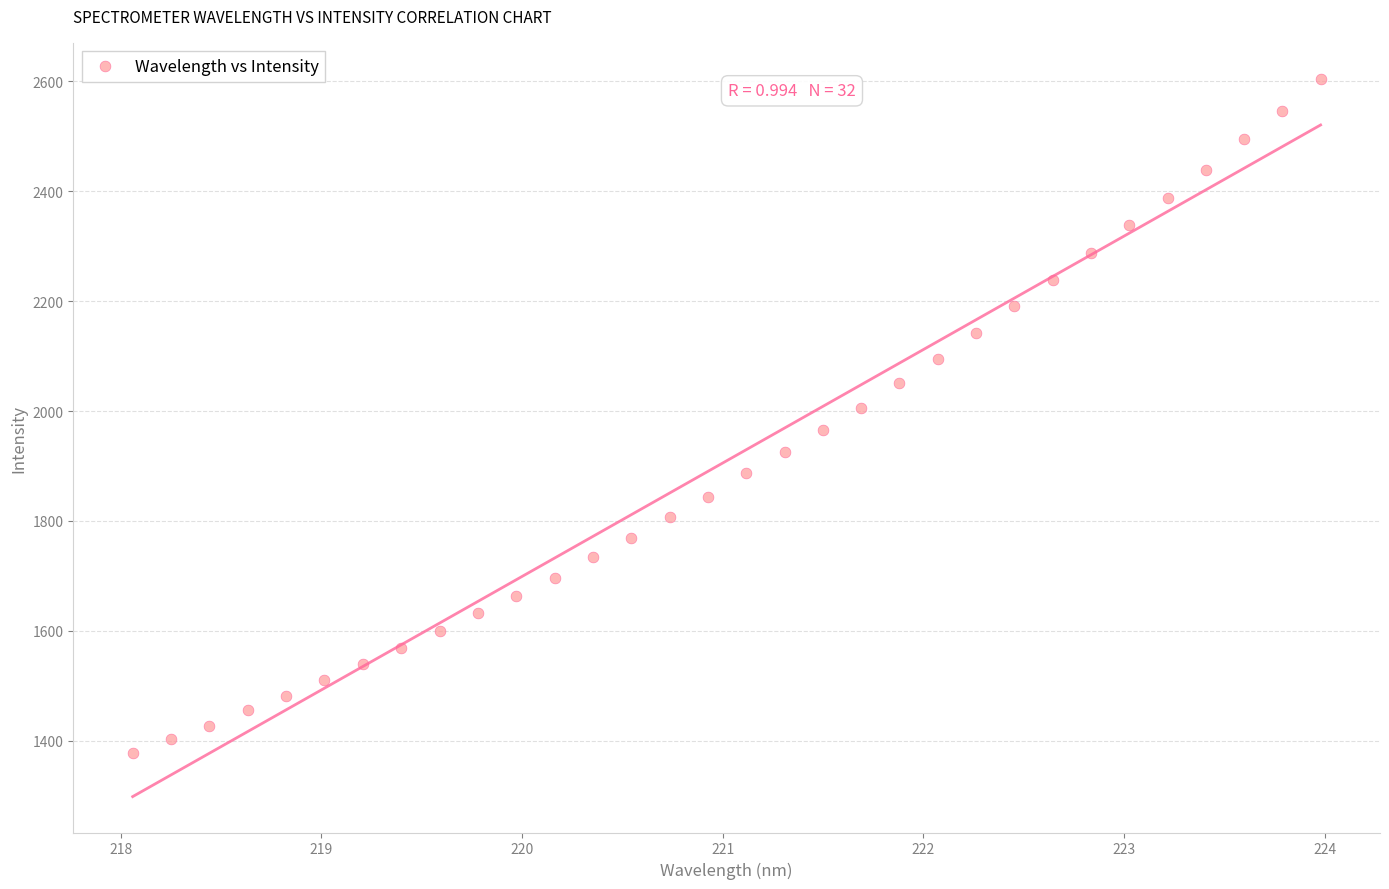

What is the range of Y values (max minus min)?

1226.8